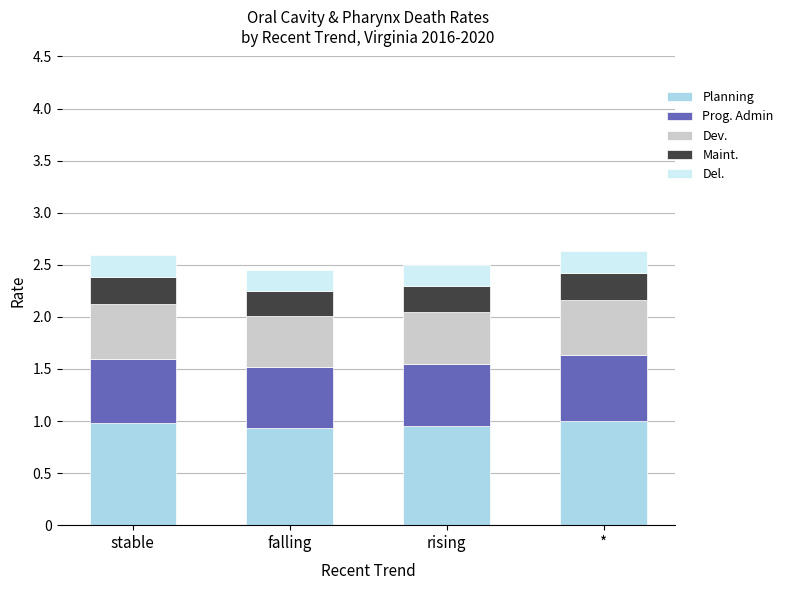

What is the total value across all series at rising?

2.5